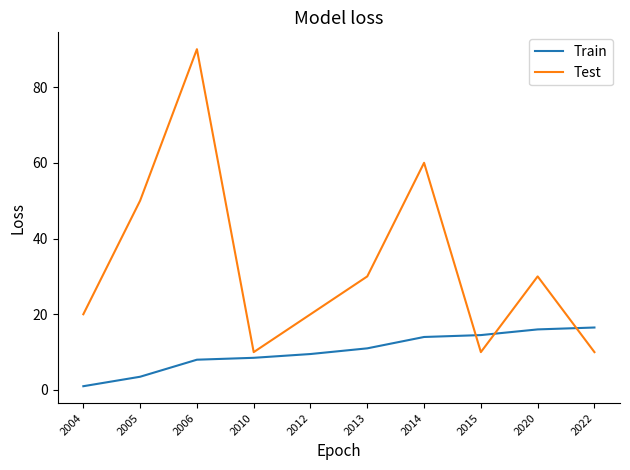

Reading left to right, list all the values displayed in this chart.

Train: 1.0	3.5	8.0	8.5	9.5	11.0	14.0	14.5	16.0	16.5
Test: 20.0	50.0	90.0	10.0	20.0	30.0	60.0	10.0	30.0	10.0